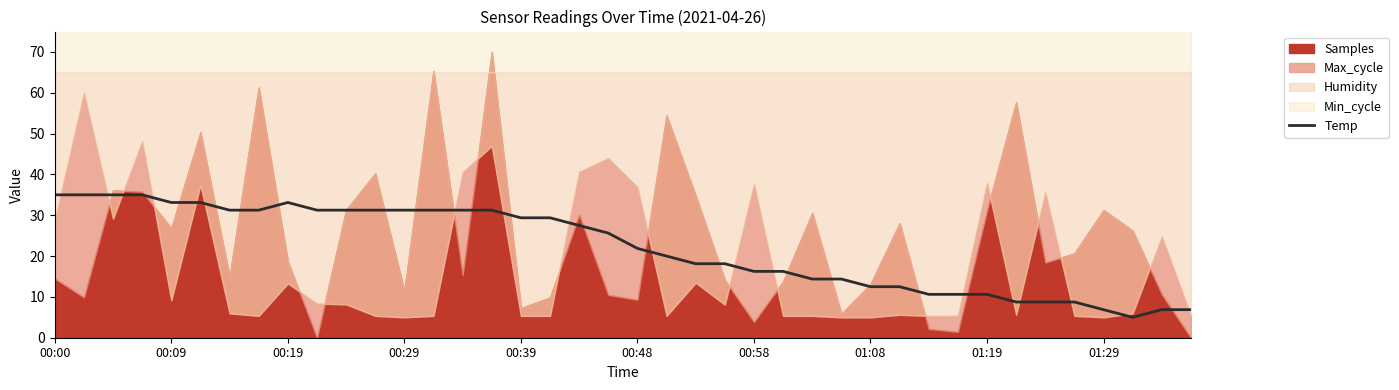

True or false: there are more than 2 points higher than both neighbors.

False